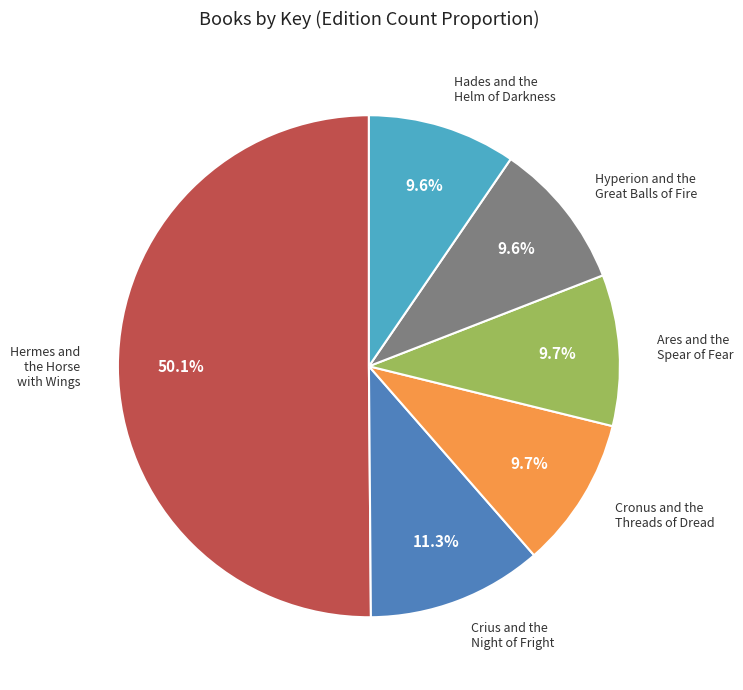

What is the largest slice in the pie chart?

Hermes and the Horse with Wings